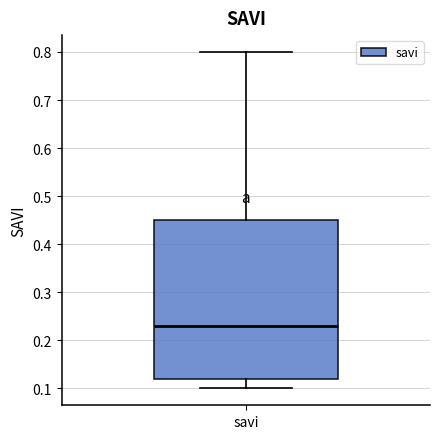

Read this box plot against the y-axis: the position of the median line, the range covered by the box, and the ends of both whiskers. The values are not printed on the chart, so give them approximately, as read against the axis.

median 0.23, box 0.12 to 0.45, whiskers 0.10 to 0.80